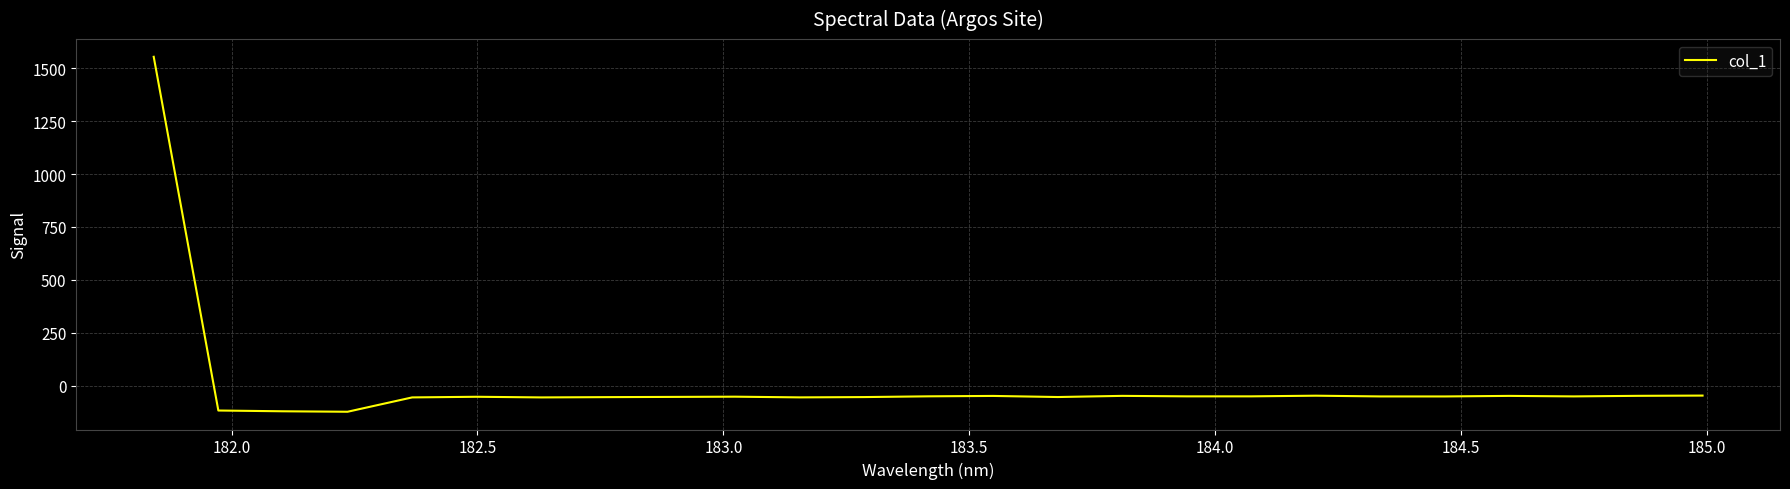

What is the minimum value shown in the chart?

-123.2